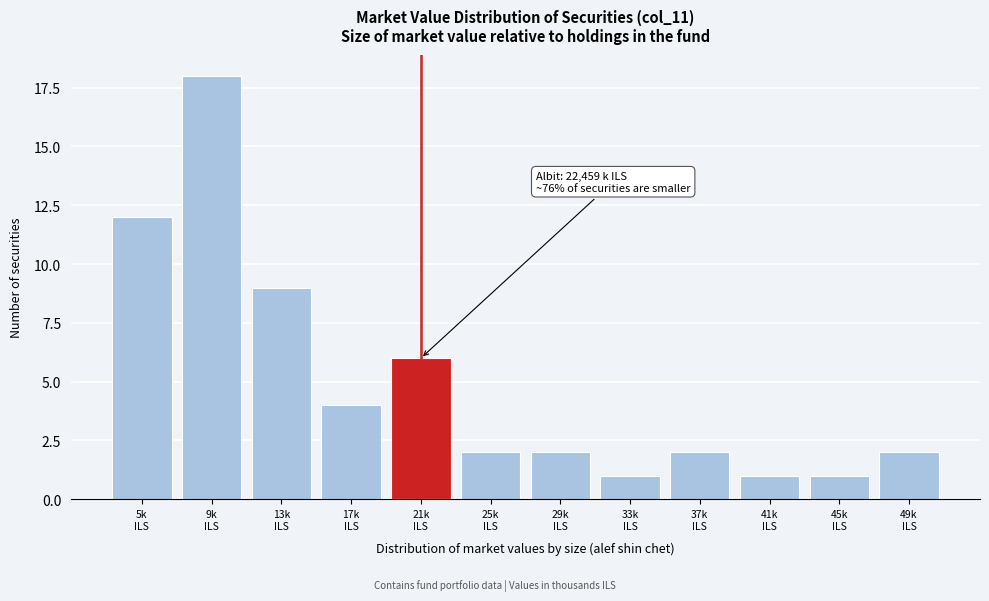

Reading left to right, list all the values displayed in this chart.

12	18	9	4	6	2	2	1	2	1	1	2